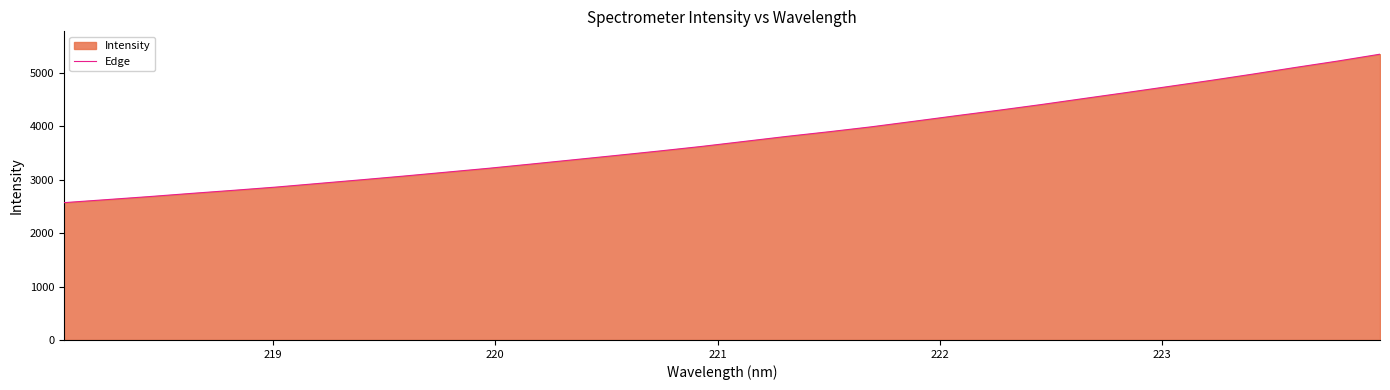

What is the greatest value displayed?

5350.6